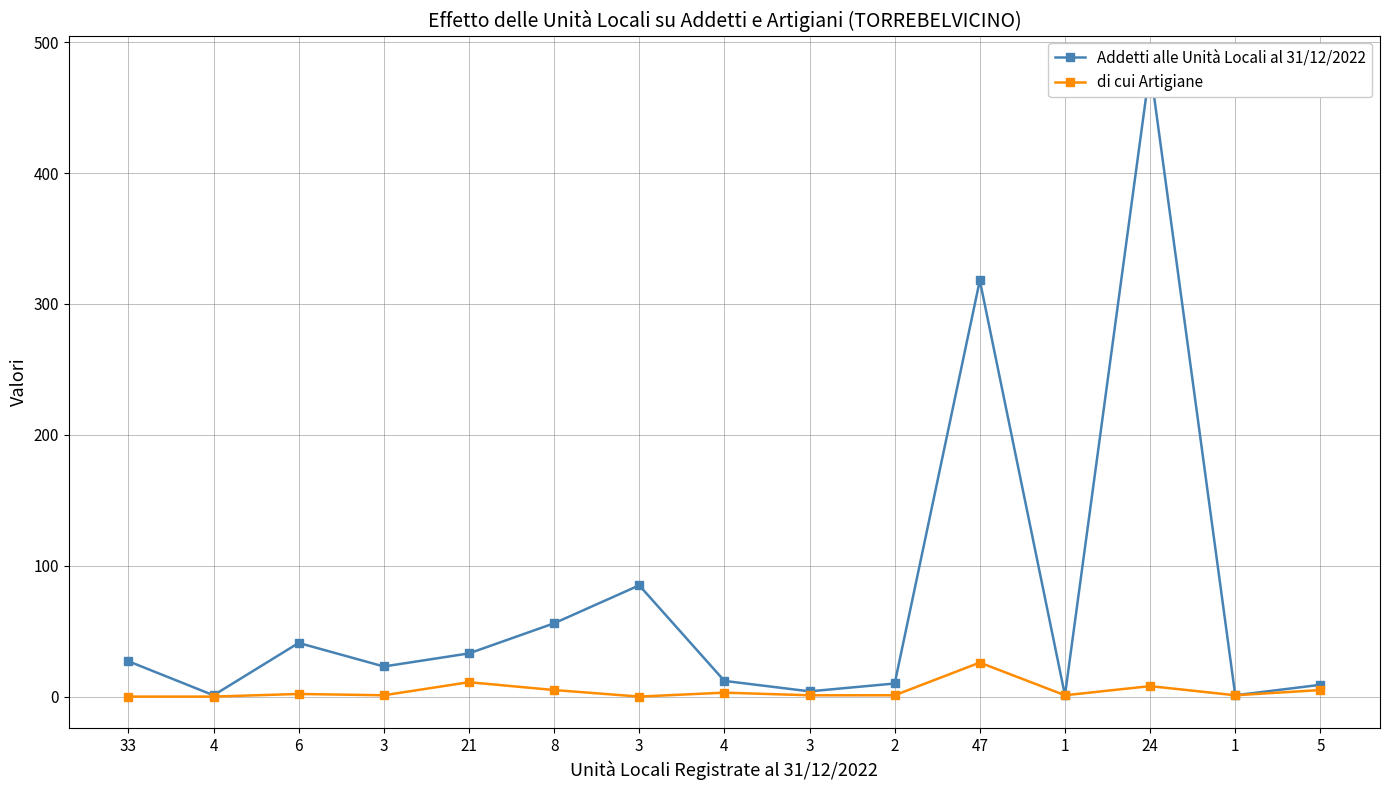

At which category is the sum across all series the highest?

24